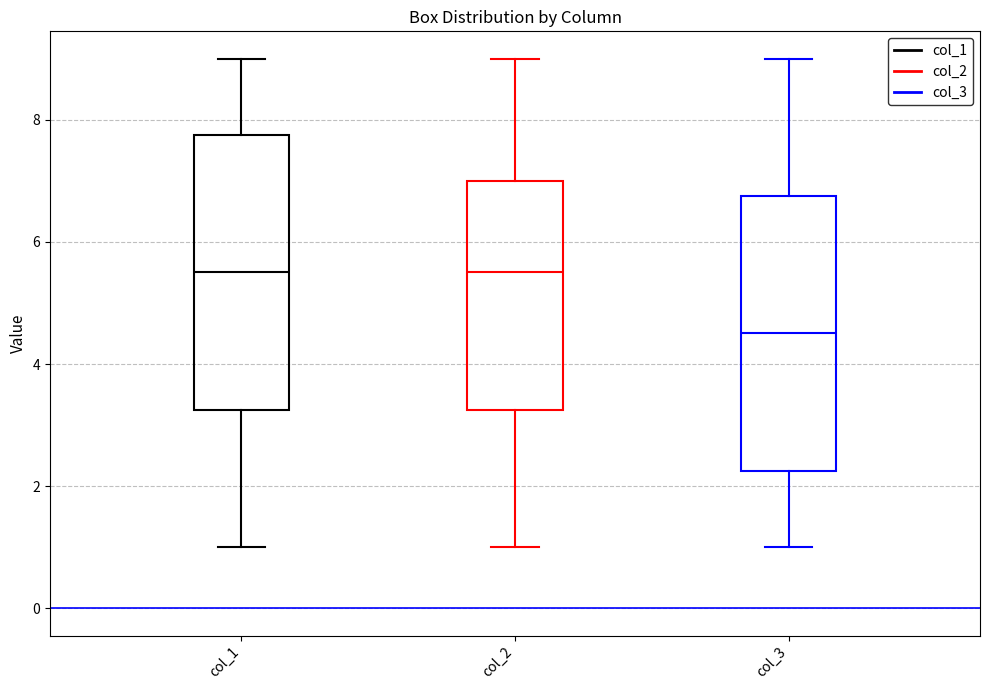

Reading left to right, transcribe this box plot: for each box, give where its median line is, the range the box spans, and where its two whiskers end, as read against the y-axis. The values are not printed on the chart, so give them approximately, as read against the axis.

col_1: median 5.6, box 3.2 to 7.8, whiskers 1.0 to 9.0
col_2: median 5.6, box 3.2 to 7.0, whiskers 1.0 to 9.0
col_3: median 4.6, box 2.2 to 6.8, whiskers 1.0 to 9.0